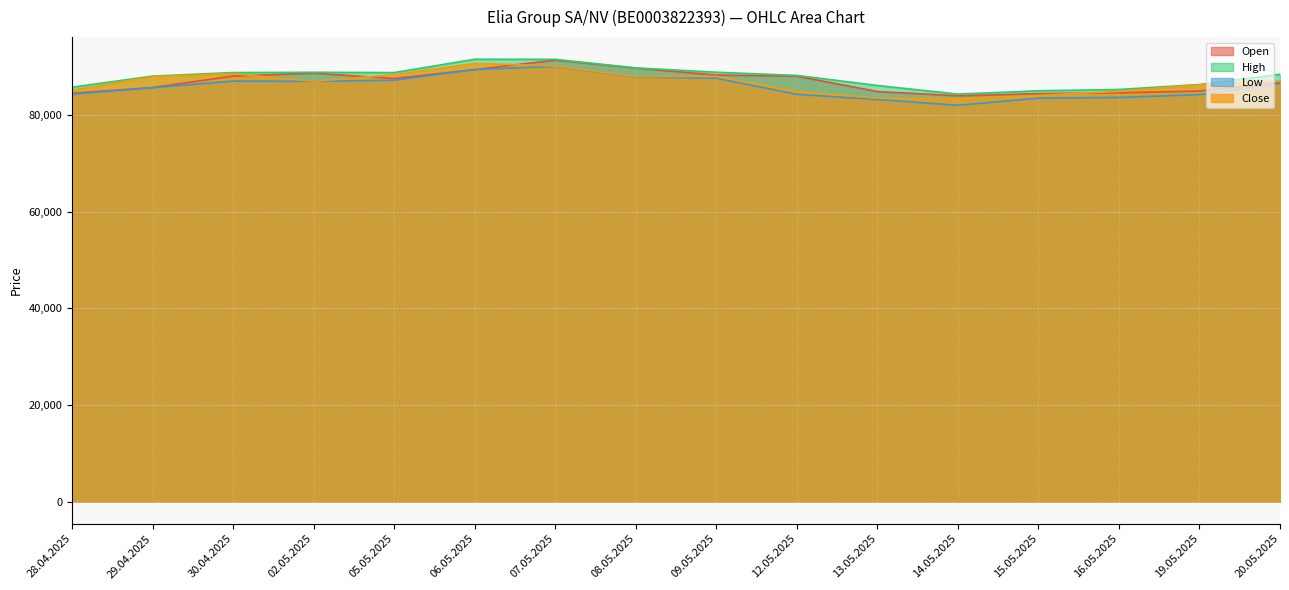

How many interior local valleys does the Close series have?

3